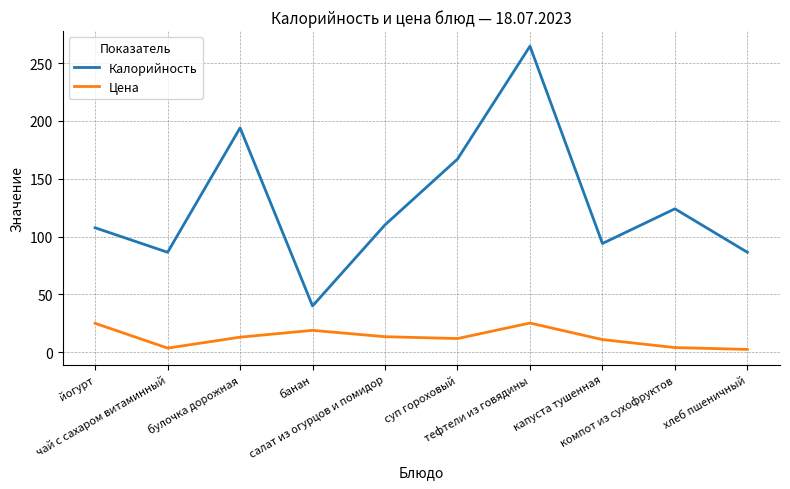

What is the sum of all Калорийность values?

1274.1